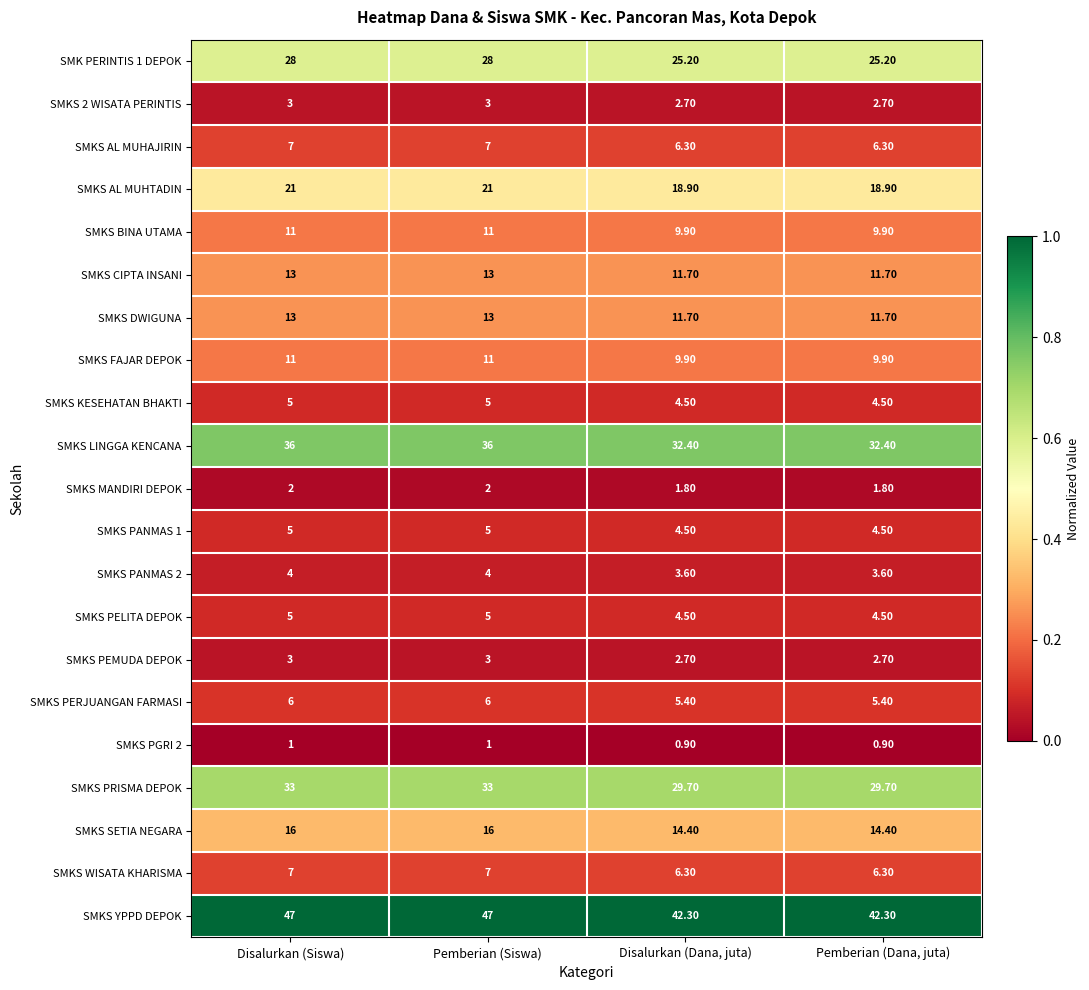

What is the difference between the SMKS PANMAS 1 values at Pemberian (Siswa) and Pemberian (Dana, juta)?

0.5